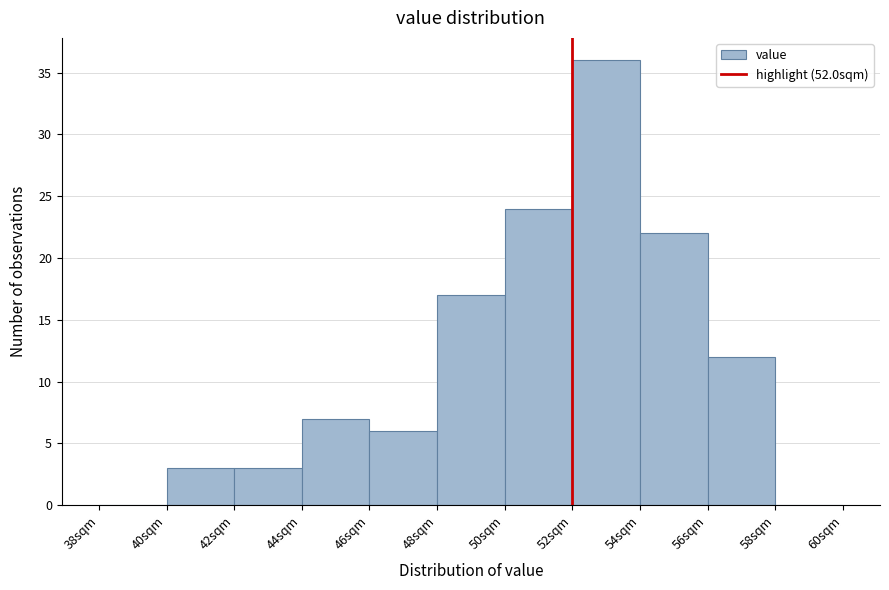

Reading left to right, list every bar in this chart as the range it spans on the x-axis followed by its height. The values are not printed on the chart, so give them approximately, as read against the axis.

38 to 40: 0
40 to 42: 3
42 to 44: 3
44 to 46: 7
46 to 48: 6
48 to 50: 17
50 to 52: 24
52 to 54: 36
54 to 56: 22
56 to 58: 12
58 to 60: 0